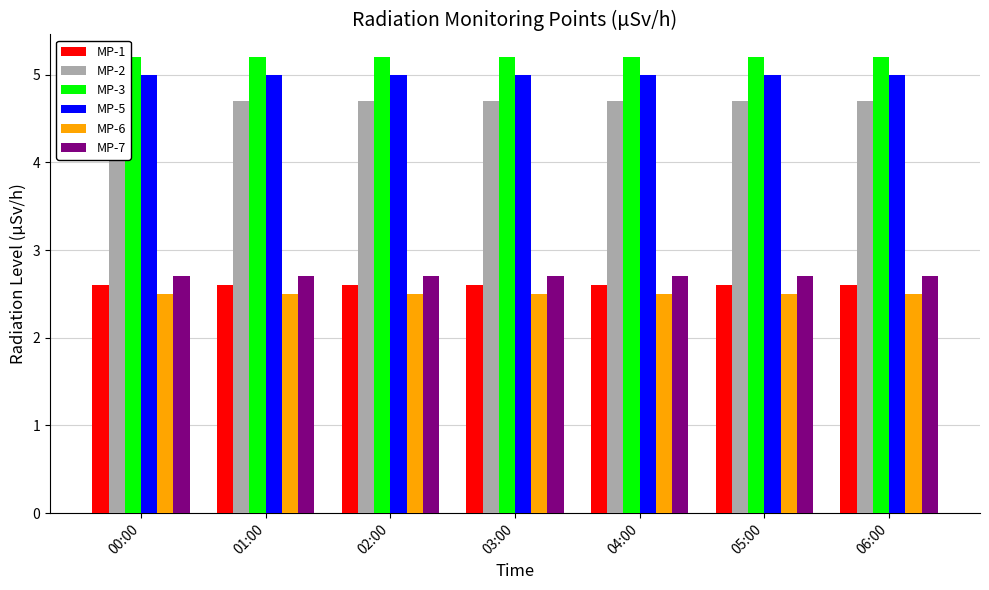

What is the average value of the MP-1 series?

2.6